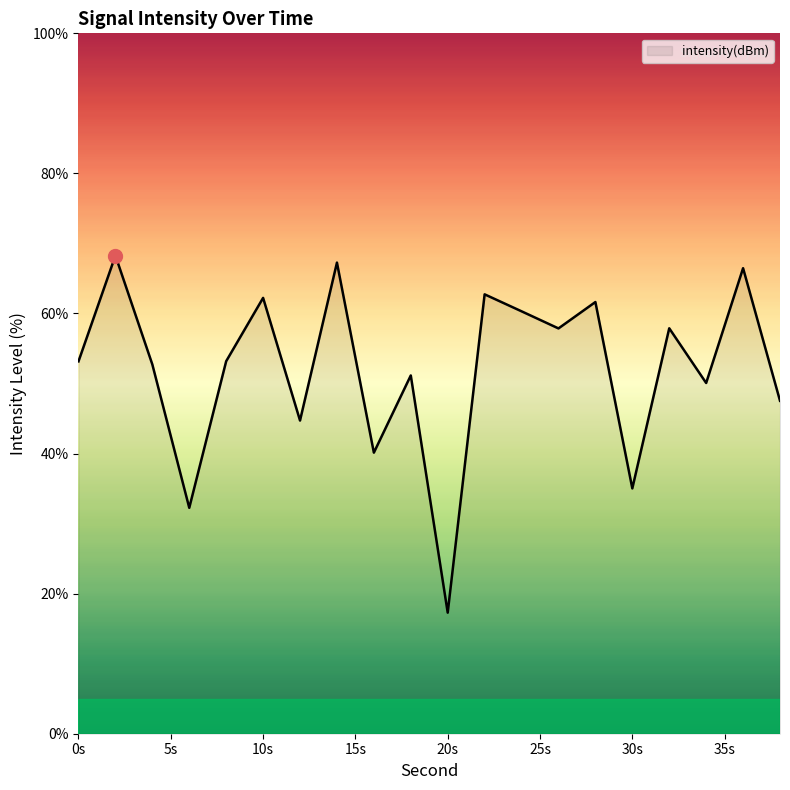

How many lines are shown in the chart?

1